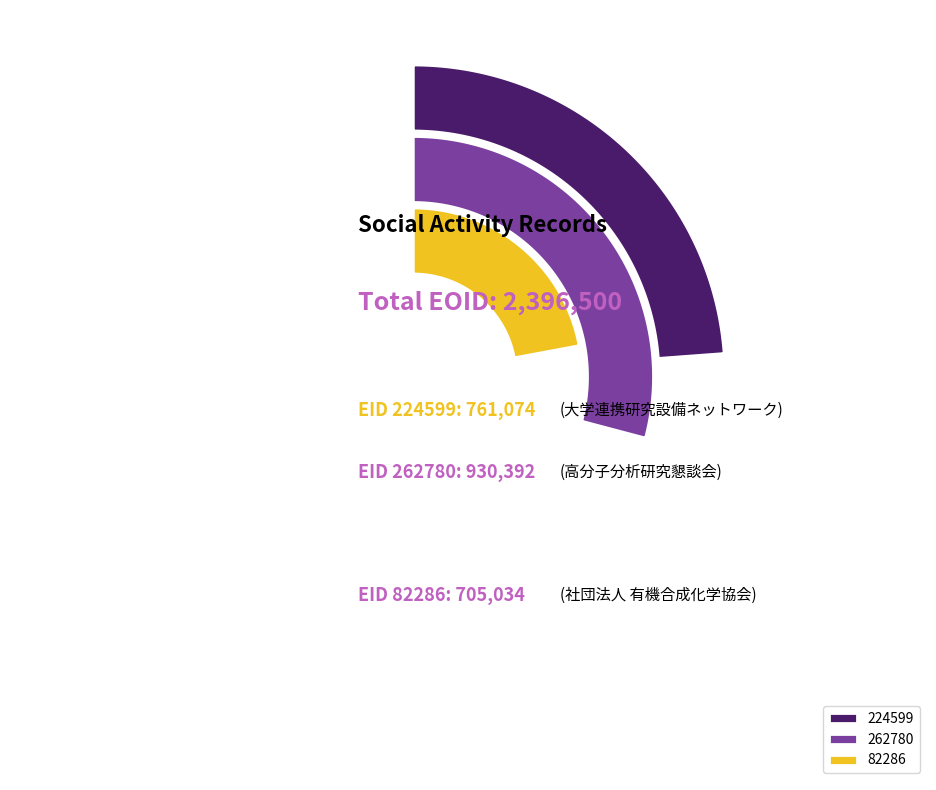

Does any single category account for the majority?

No